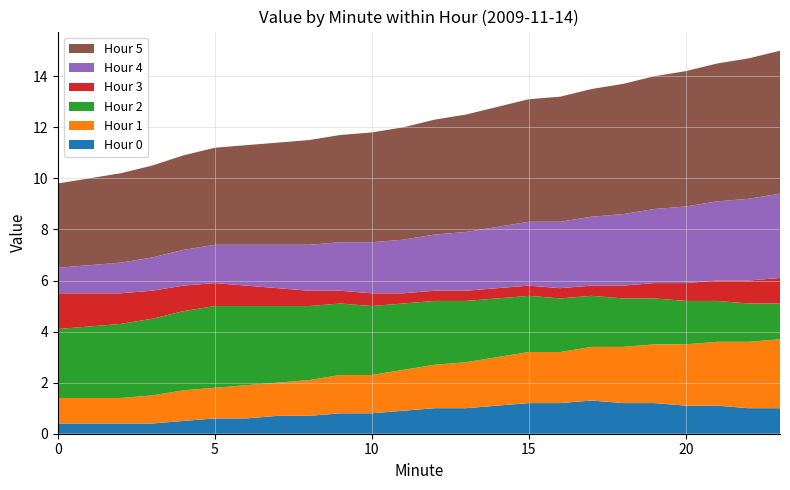

Reading left to right, list all the values displayed in this chart.

Hour 0: 0.4	0.4	0.4	0.4	0.5	0.6	0.6	0.7	0.7	0.8	0.8	0.9	1.0	1.0	1.1	1.2	1.2	1.3	1.2	1.2	1.1	1.1	1.0	1.0
Hour 1: 1.0	1.0	1.0	1.1	1.2	1.2	1.3	1.3	1.4	1.5	1.5	1.6	1.7	1.8	1.9	2.0	2.0	2.1	2.2	2.3	2.4	2.5	2.6	2.7
Hour 2: 2.7	2.8	2.9	3.0	3.1	3.2	3.1	3.0	2.9	2.8	2.7	2.6	2.5	2.4	2.3	2.2	2.1	2.0	1.9	1.8	1.7	1.6	1.5	1.4
Hour 3: 1.4	1.3	1.2	1.1	1.0	0.9	0.8	0.7	0.6	0.5	0.5	0.4	0.4	0.4	0.4	0.4	0.4	0.4	0.5	0.6	0.7	0.8	0.9	1.0
Hour 4: 1.0	1.1	1.2	1.3	1.4	1.5	1.6	1.7	1.8	1.9	2.0	2.1	2.2	2.3	2.4	2.5	2.6	2.7	2.8	2.9	3.0	3.1	3.2	3.3
Hour 5: 3.3	3.4	3.5	3.6	3.7	3.8	3.9	4.0	4.1	4.2	4.3	4.4	4.5	4.6	4.7	4.8	4.9	5.0	5.1	5.2	5.3	5.4	5.5	5.6